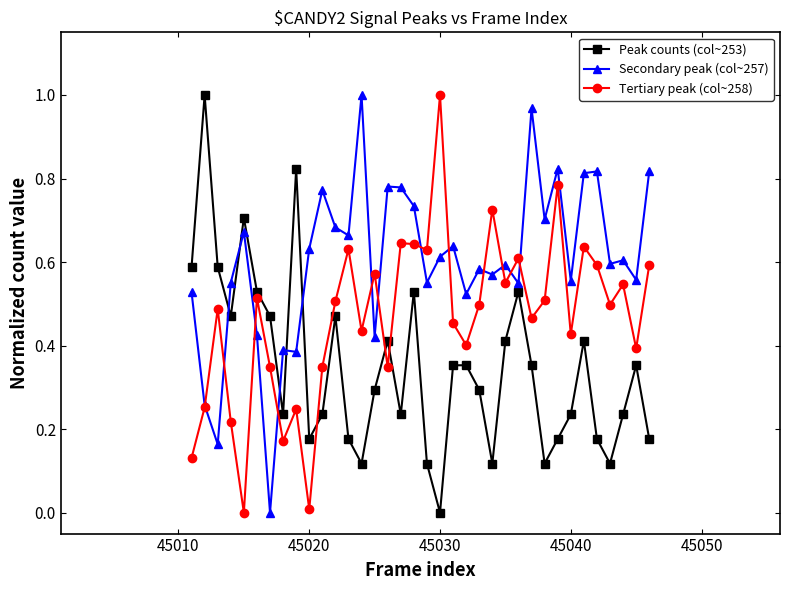

Which series has the largest total across all categories?

Secondary peak (col~257)